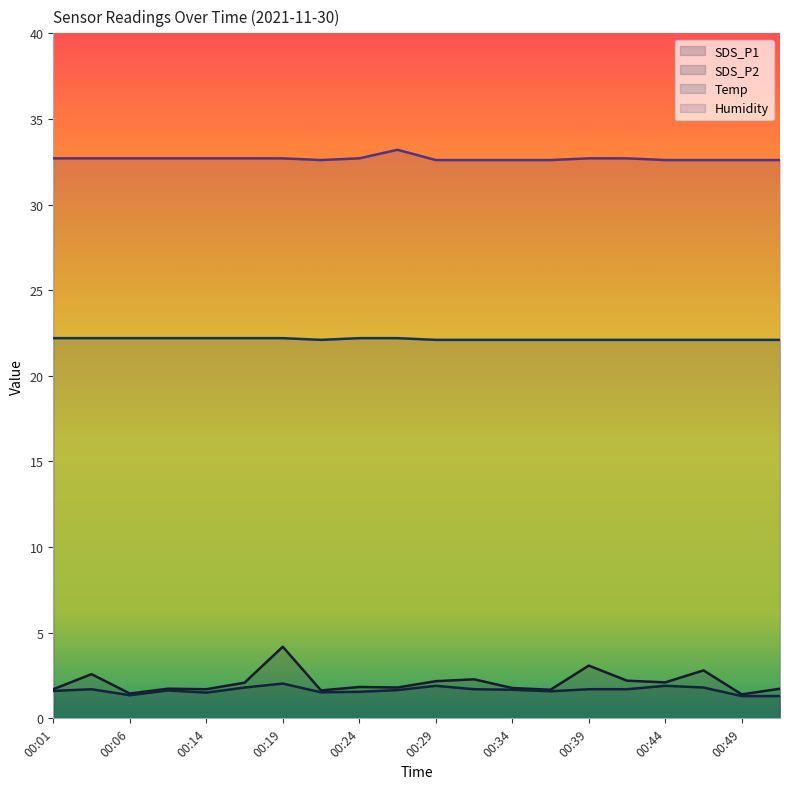

At which category is the sum across all series the highest?

00:19